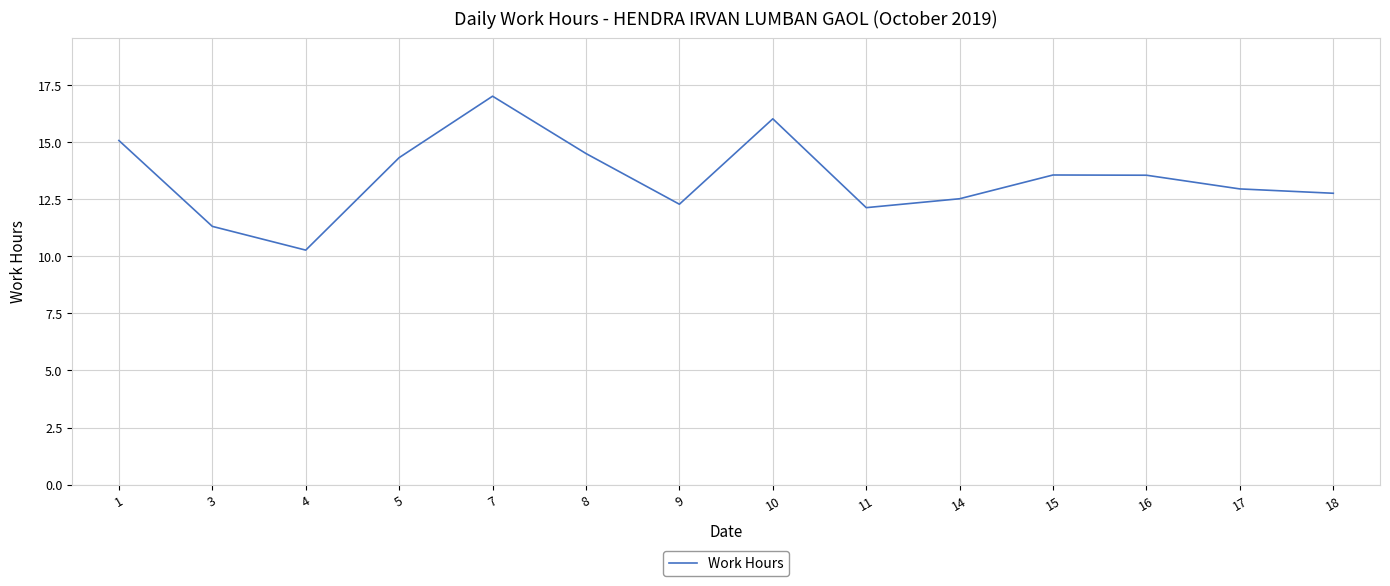

What is the difference between the values at 1 and 15?

1.5